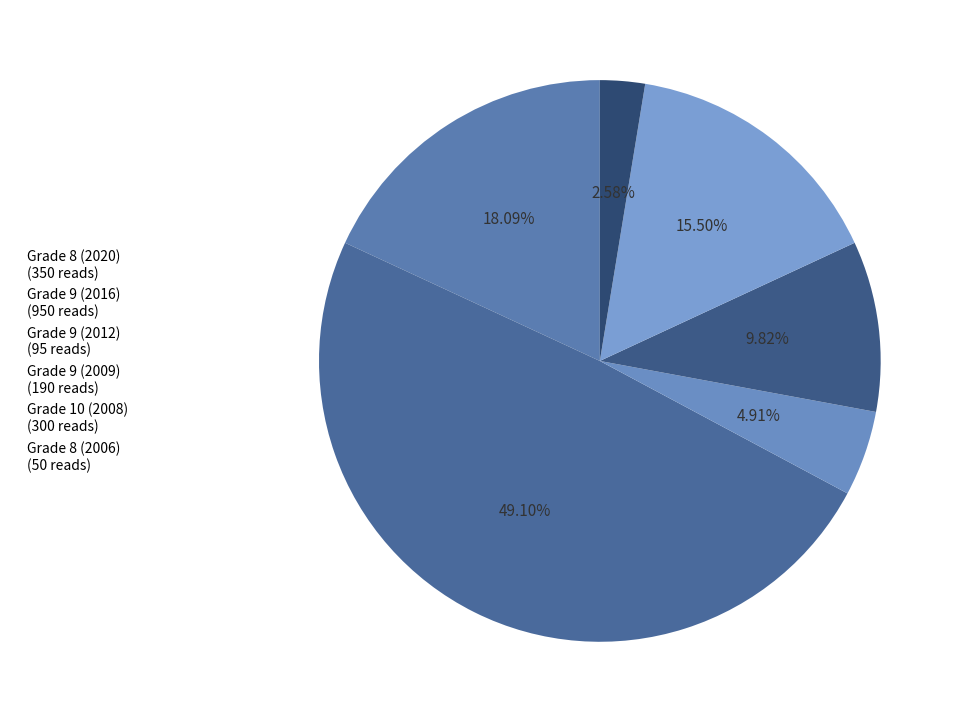

Count the number of slices in the pie.

6